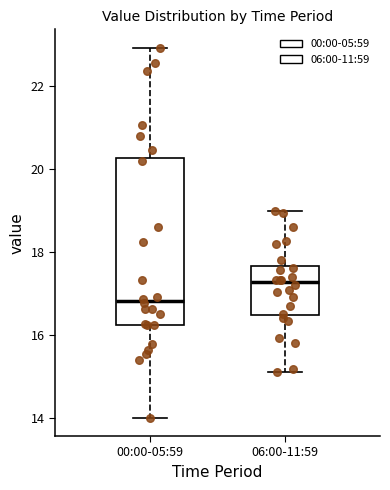

Reading left to right, read every box against the y-axis: the position of its median line, the range the box covers, and the ends of its whiskers. The values are not printed on the chart, so give them approximately, as read against the axis.

00:00-05:59: median 16.8, box 16.2 to 20.2, whiskers 14.0 to 23.0
06:00-11:59: median 17.2, box 16.4 to 17.6, whiskers 15.2 to 19.0